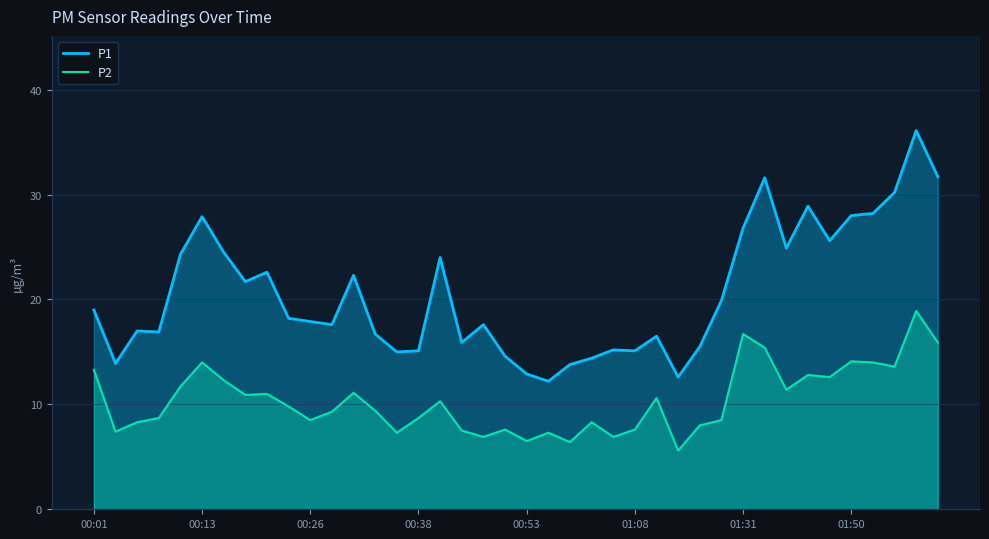

What are all the series names shown in the legend?

P1, P2